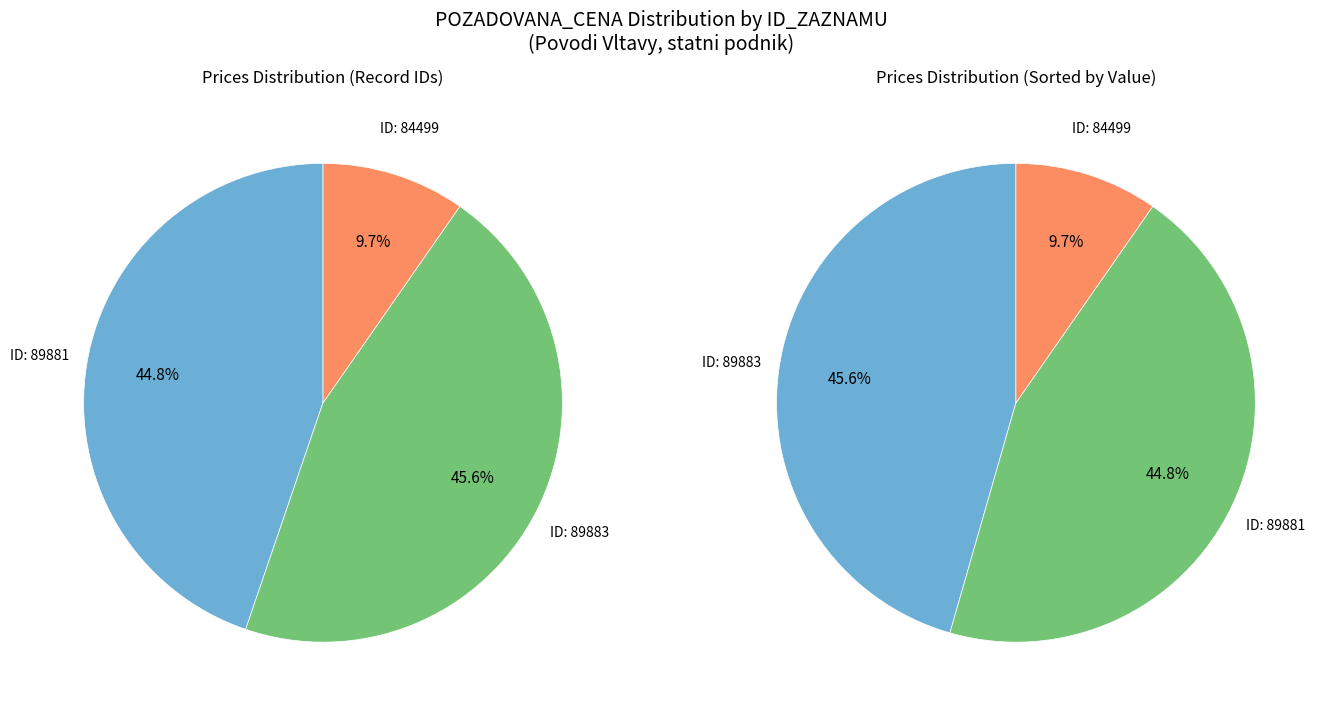

How much of the chart is everything except 89883?

54.4%